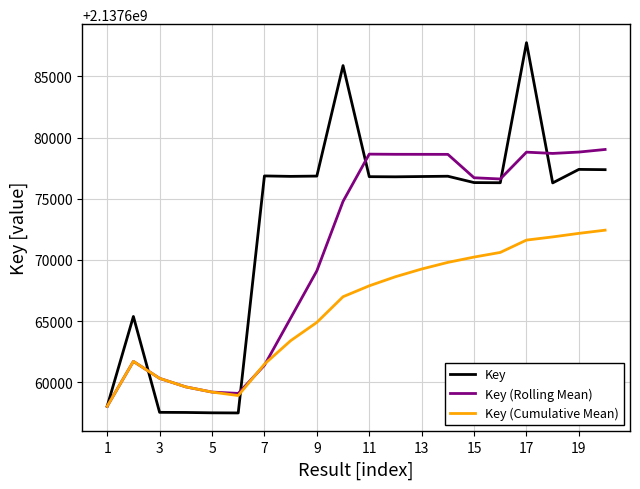

Rank the series by their average value, from highest to lowest.

Key, Key (Rolling Mean), Key (Cumulative Mean)